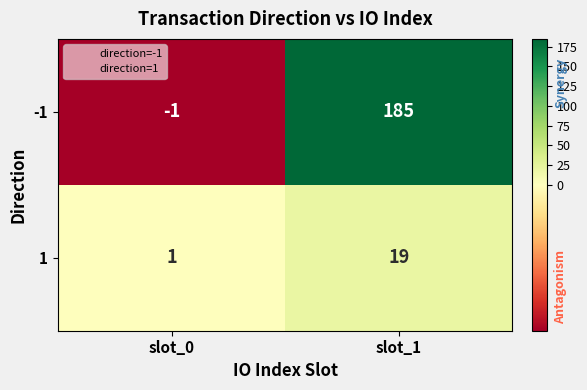

Rank the series by their average value, from lowest to highest.

1, -1